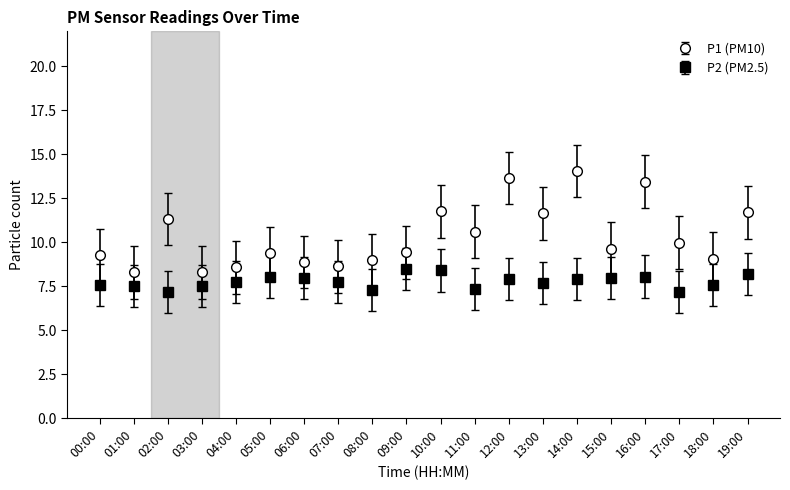

What is the sum of all P1 (PM10) values?

206.6